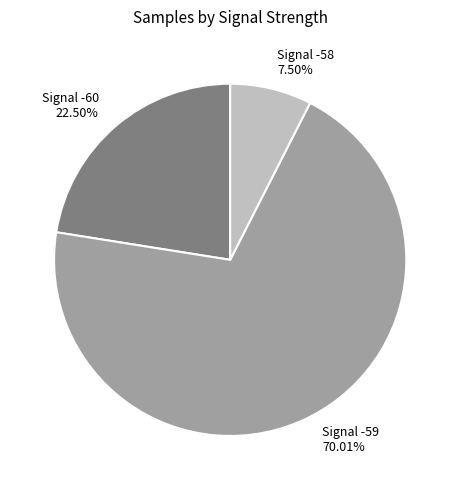

Which slice is the largest?

Signal -59